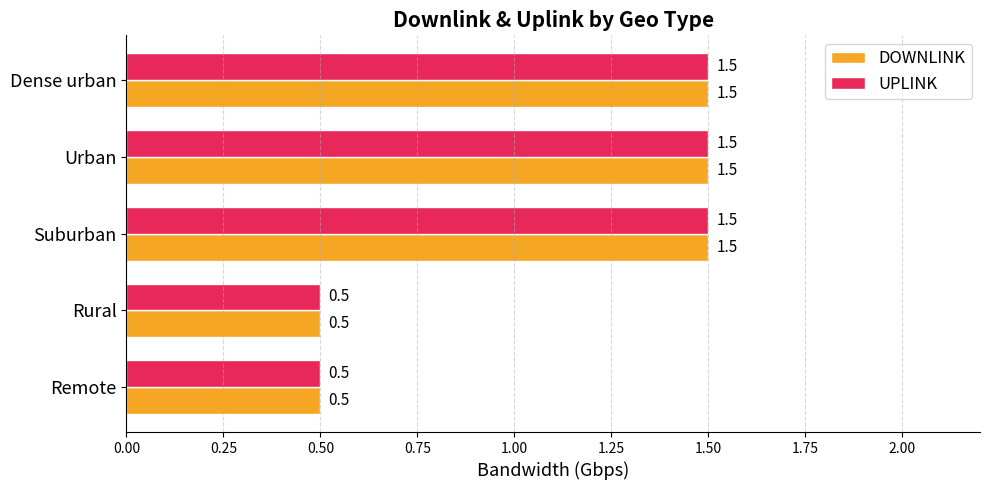

At how many categories does at least one series exceed 0?

5